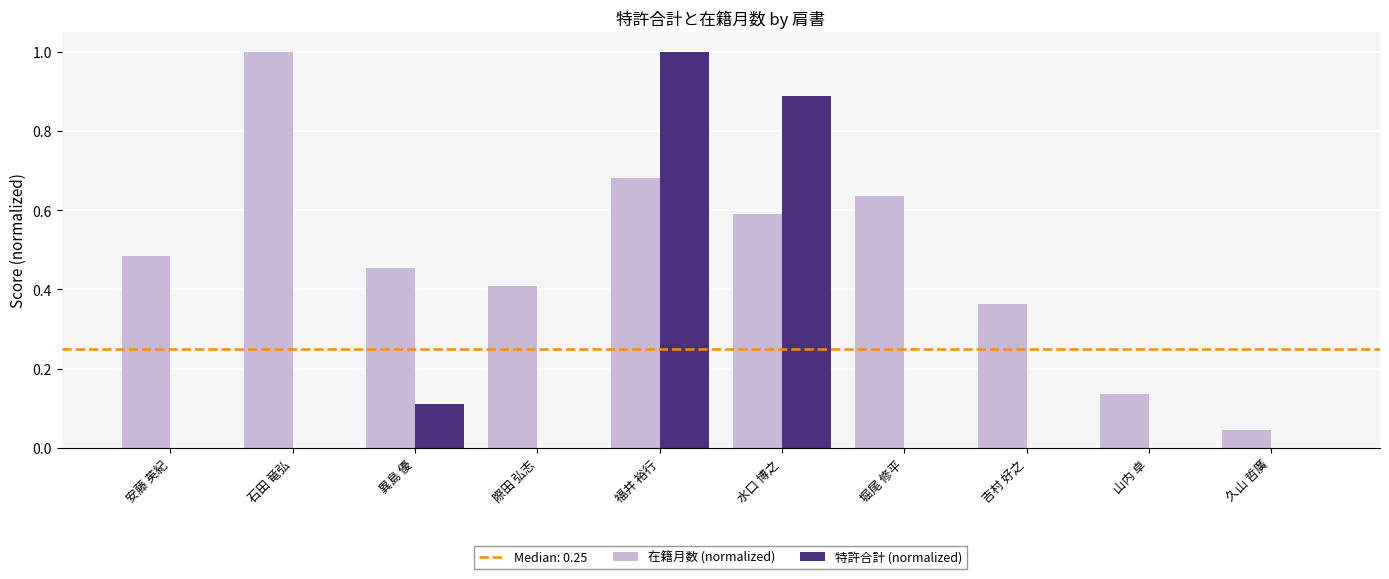

Where is 在籍月数 (normalized) nearest to the value 0?

久山 哲廣